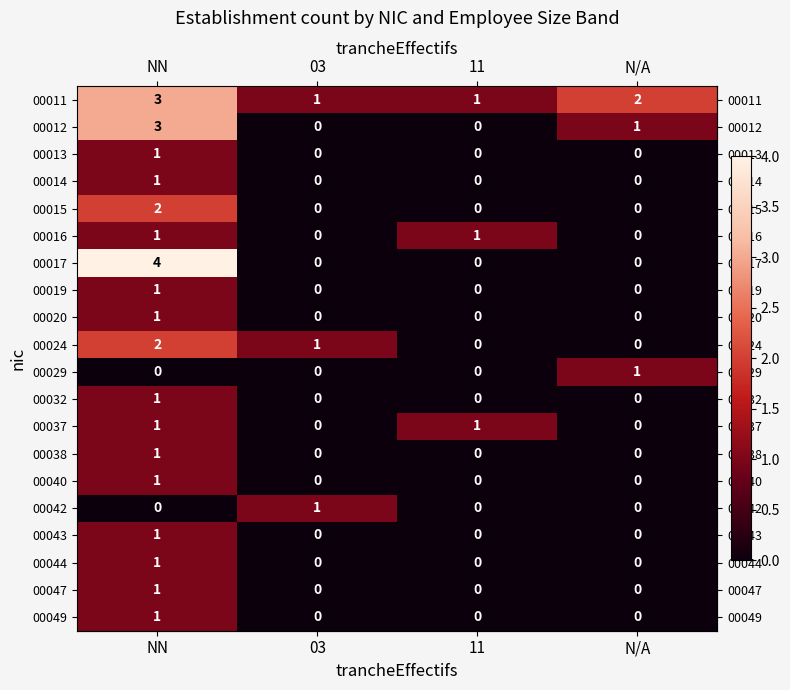

What is the spread (max minus min) of values at 03?

1